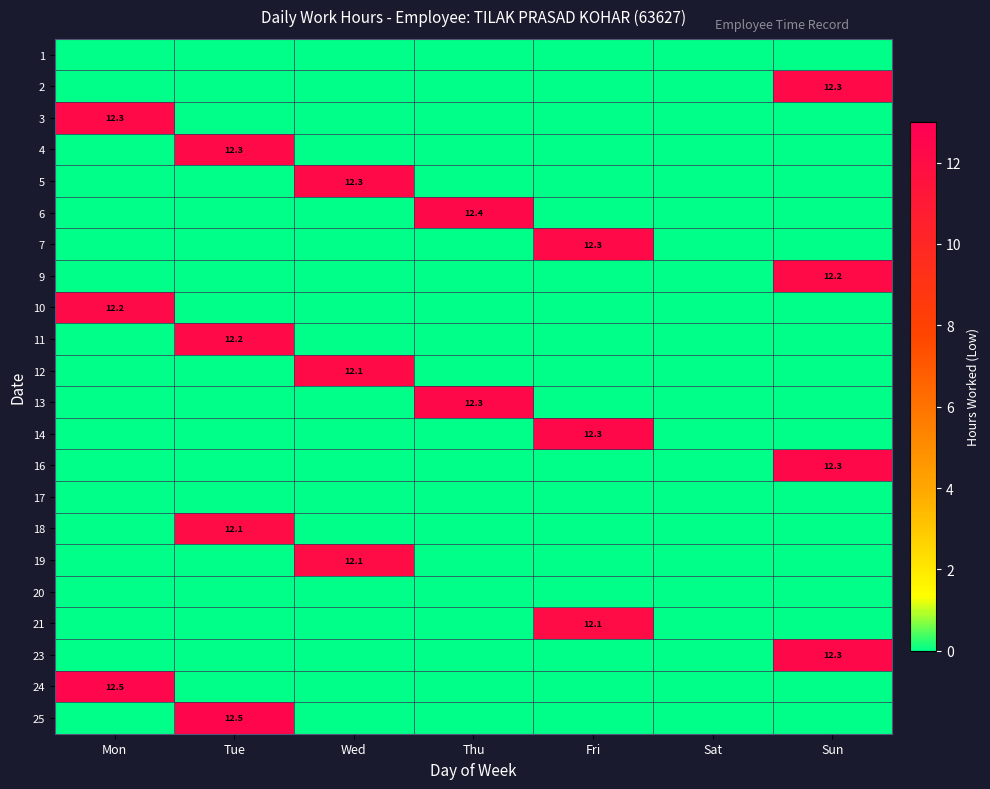

What is the difference between the 13 values at Thu and Wed?

12.3